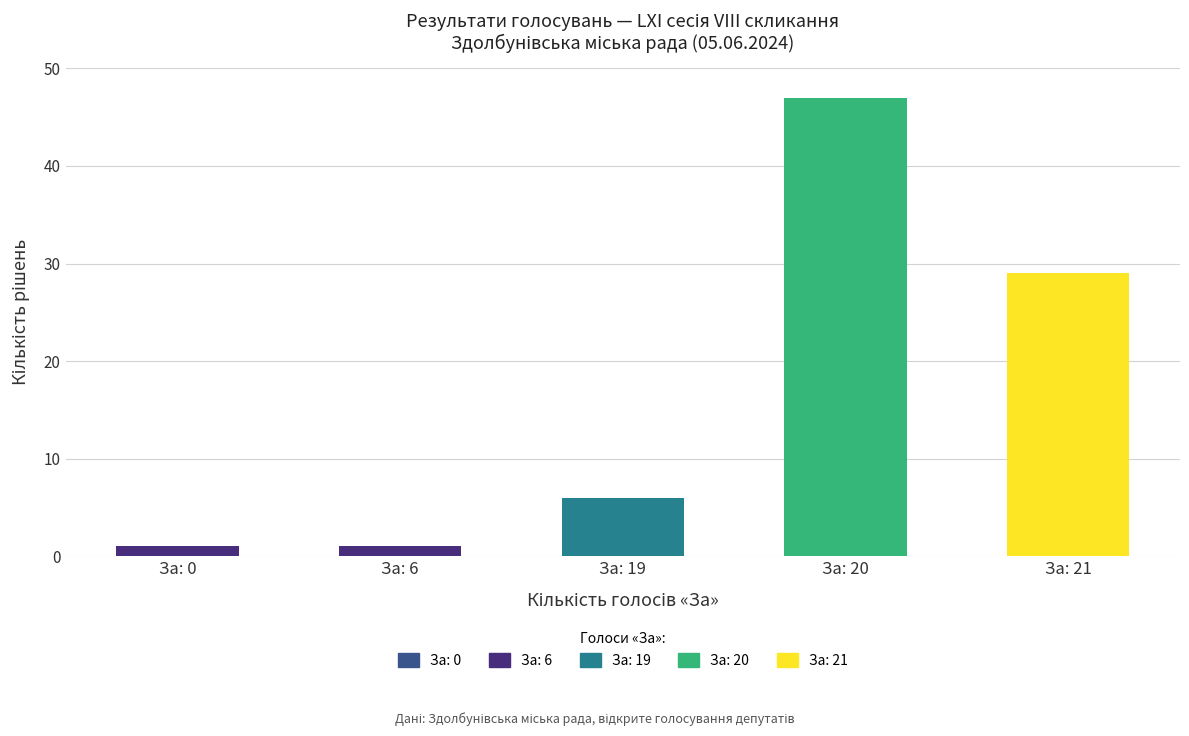

Count the number of data series in this chart.

2